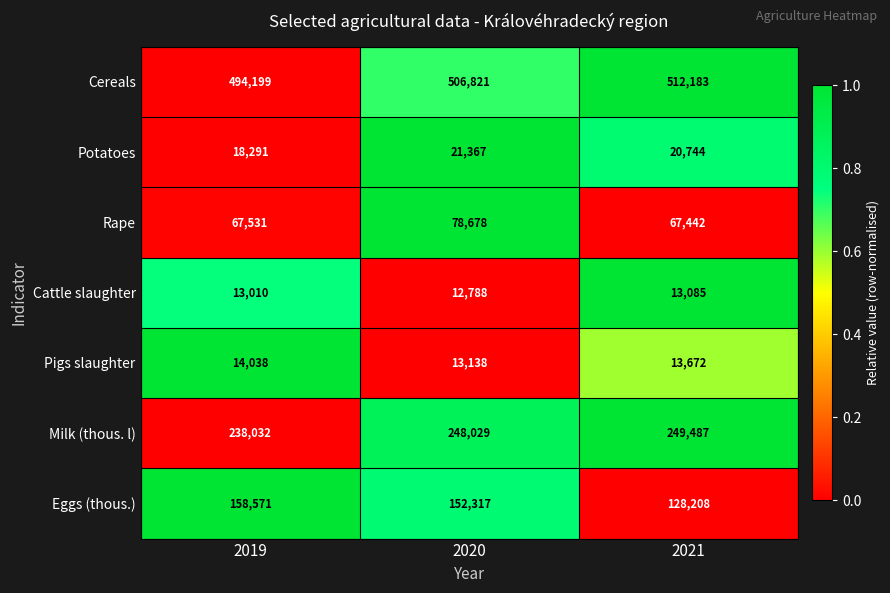

The Rape series shows 35416 at 2019. True or false?

False